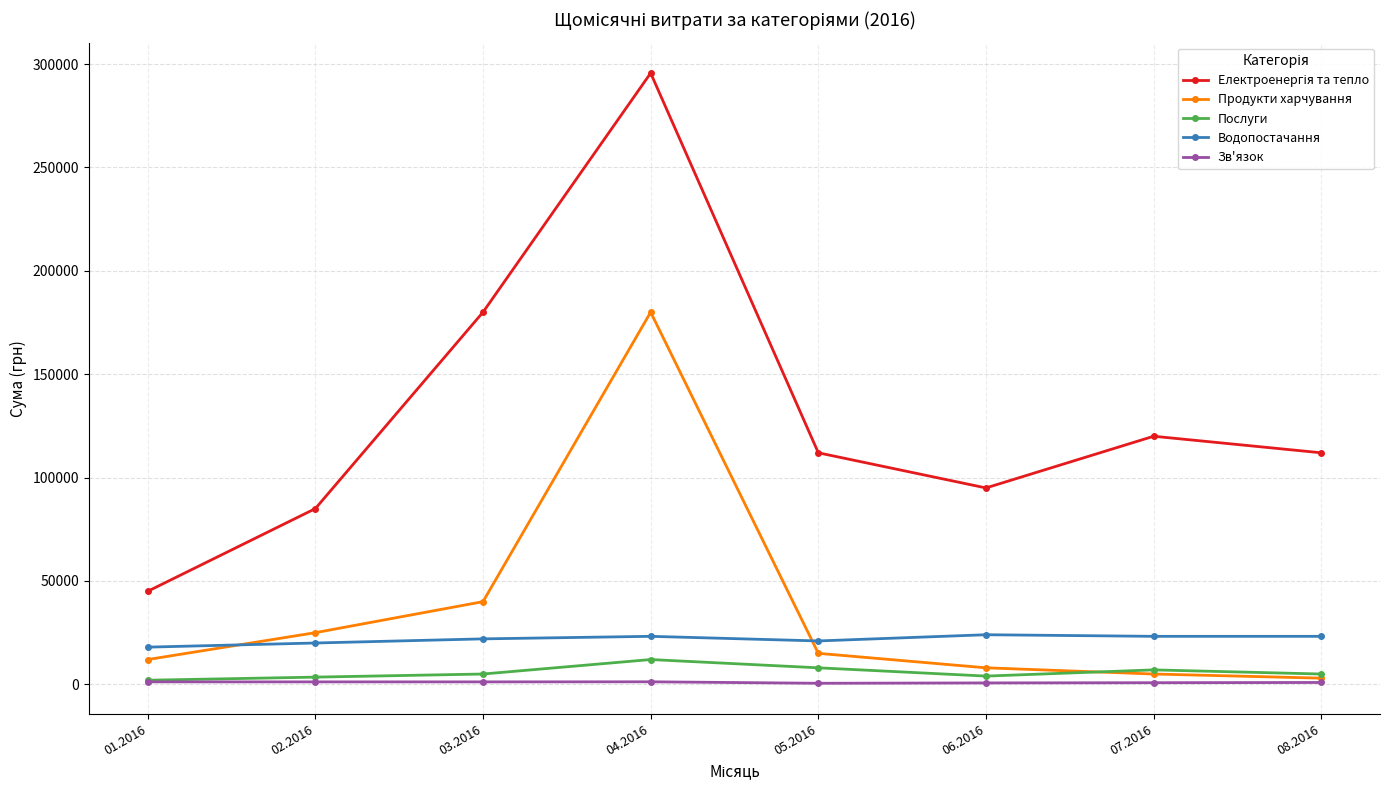

What is the difference between the Зв'язок values at 08.2016 and 05.2016?

381.3